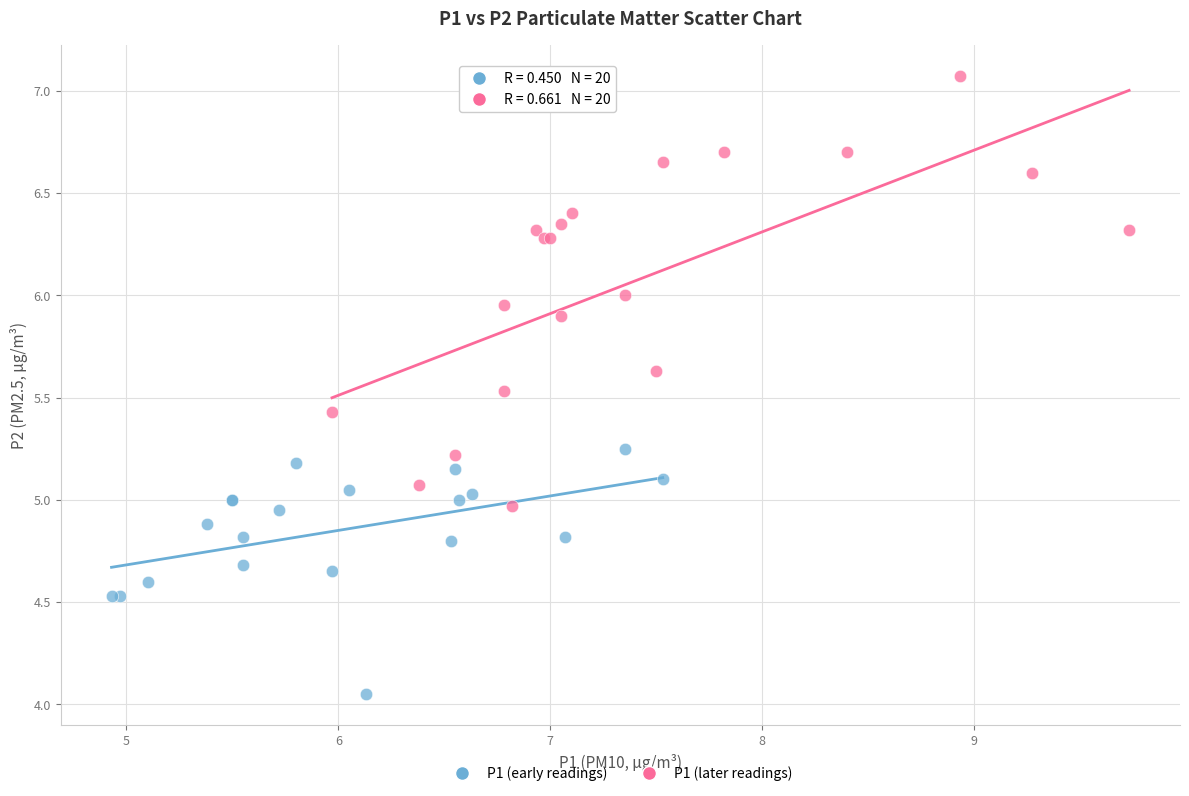

Which series contains the lowest Y value?

P1 (early readings)